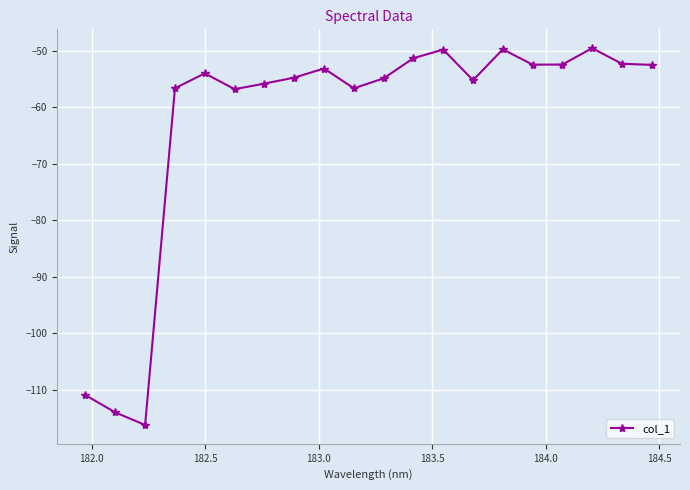

What is the difference between the maximum and minimum values?

66.8